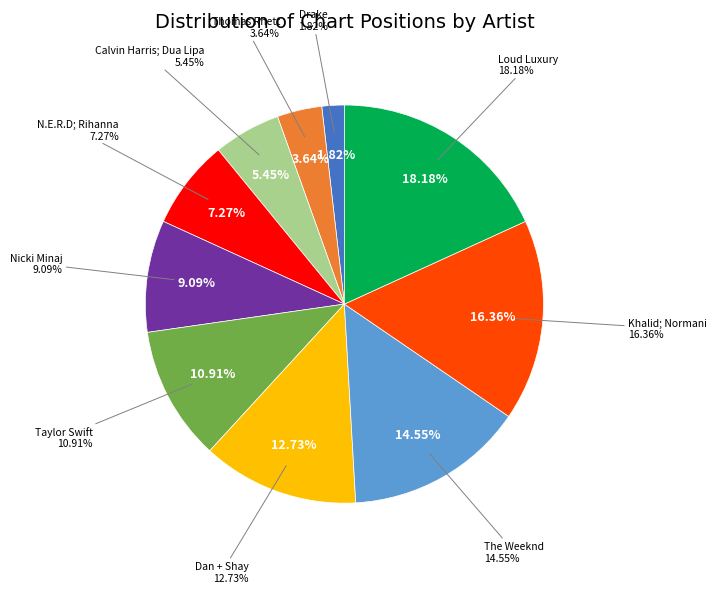

To the nearest percent, what is the difference between the largest and smallest slice percentages?

16%